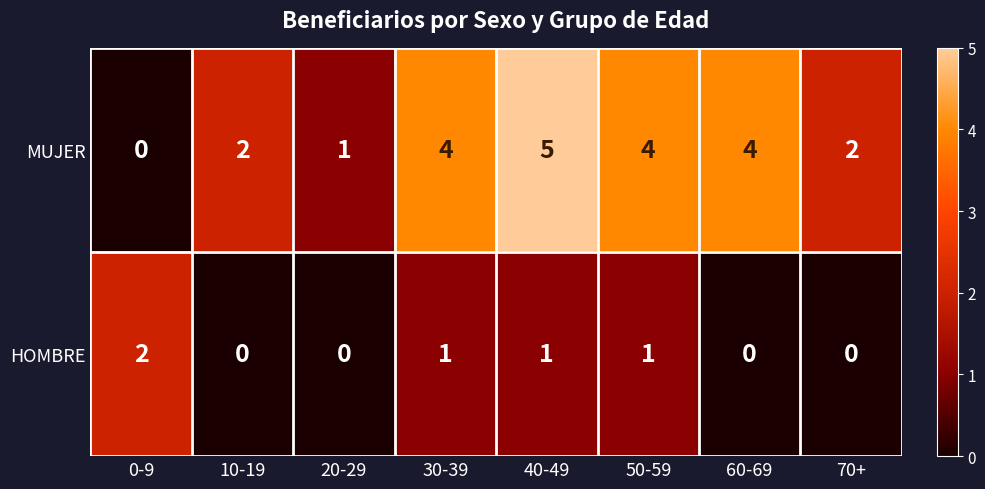

At which category is the sum across all series the highest?

40-49